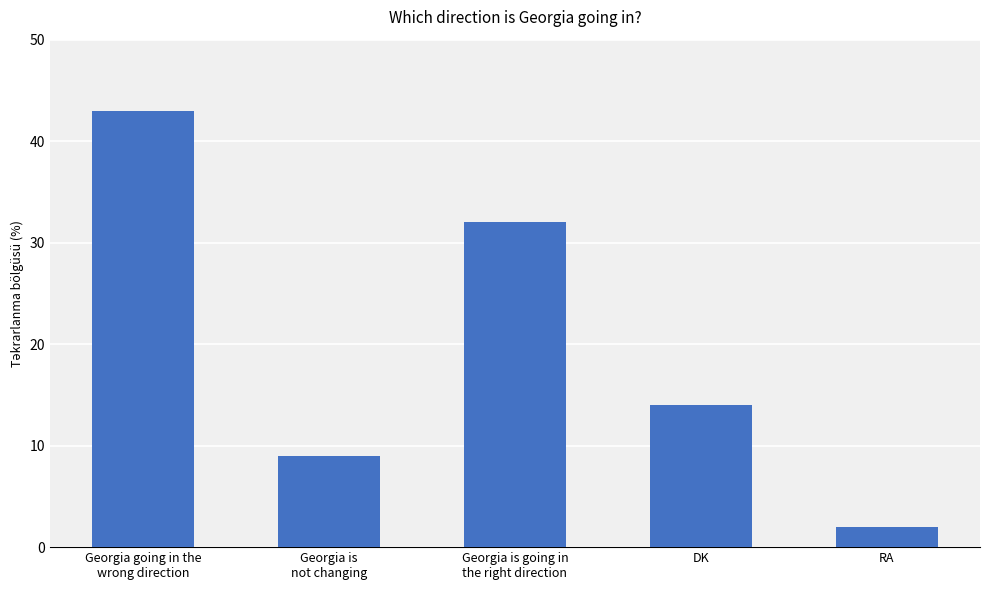

True or false: the data shows 2 at RA.

True